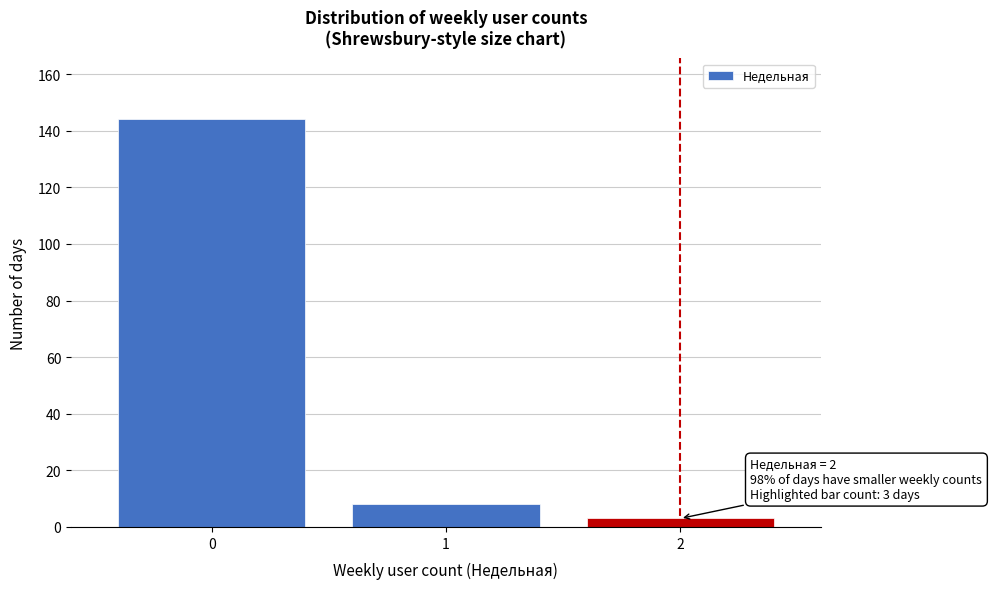

Reading right to left, extract all data points from this chart.

3	8	144